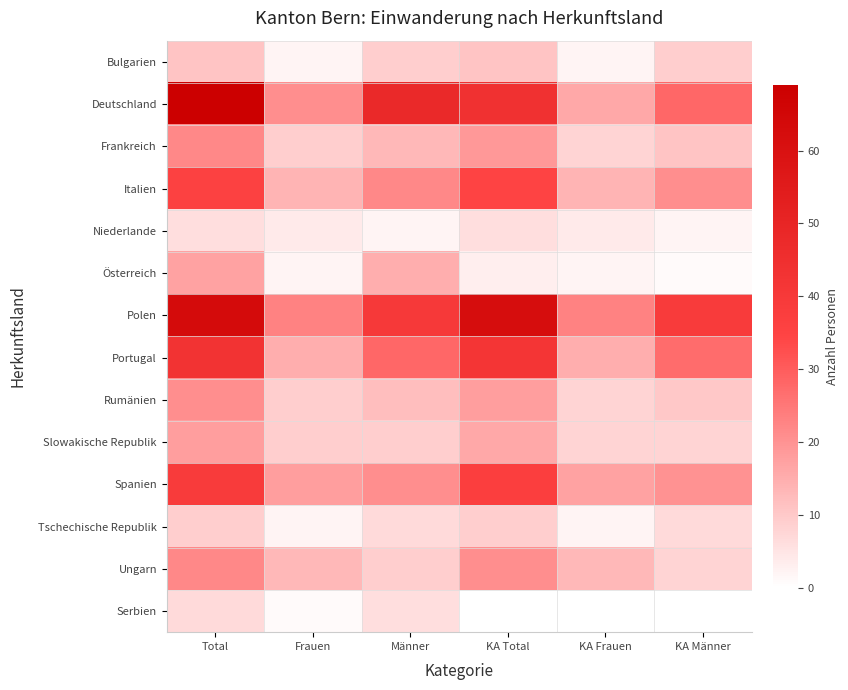

Count the number of categories in the chart.

6